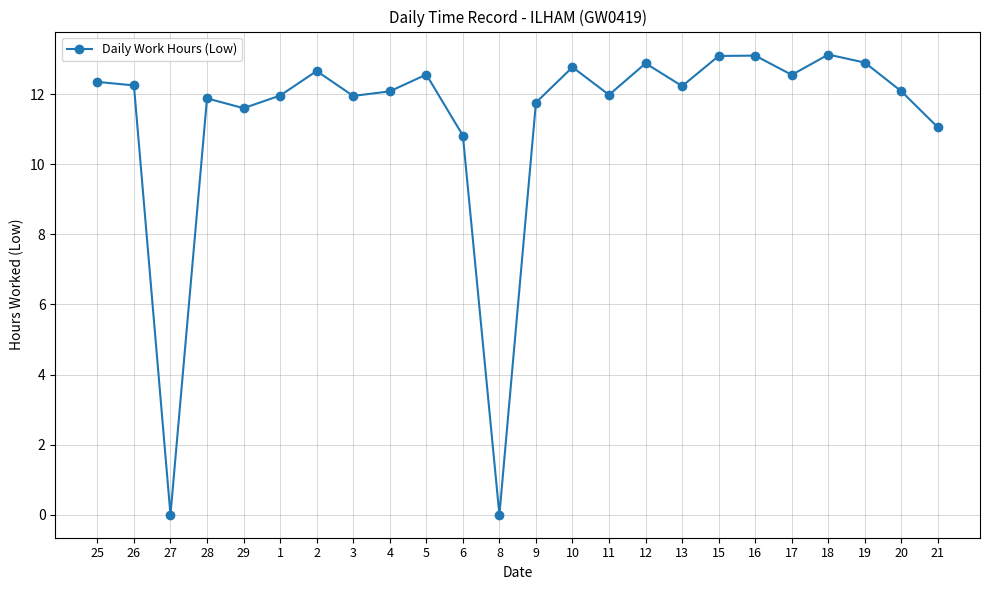

True or false: the data shows 21.1 at 12.

False